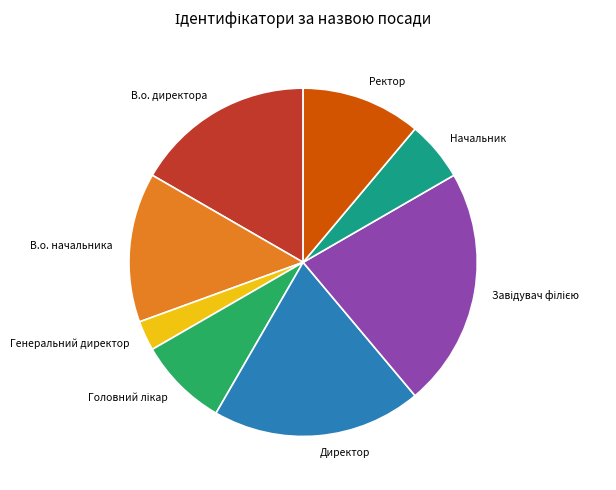

Approximately how many times larger is the value at Директор compared to В.о. директора?

1.2